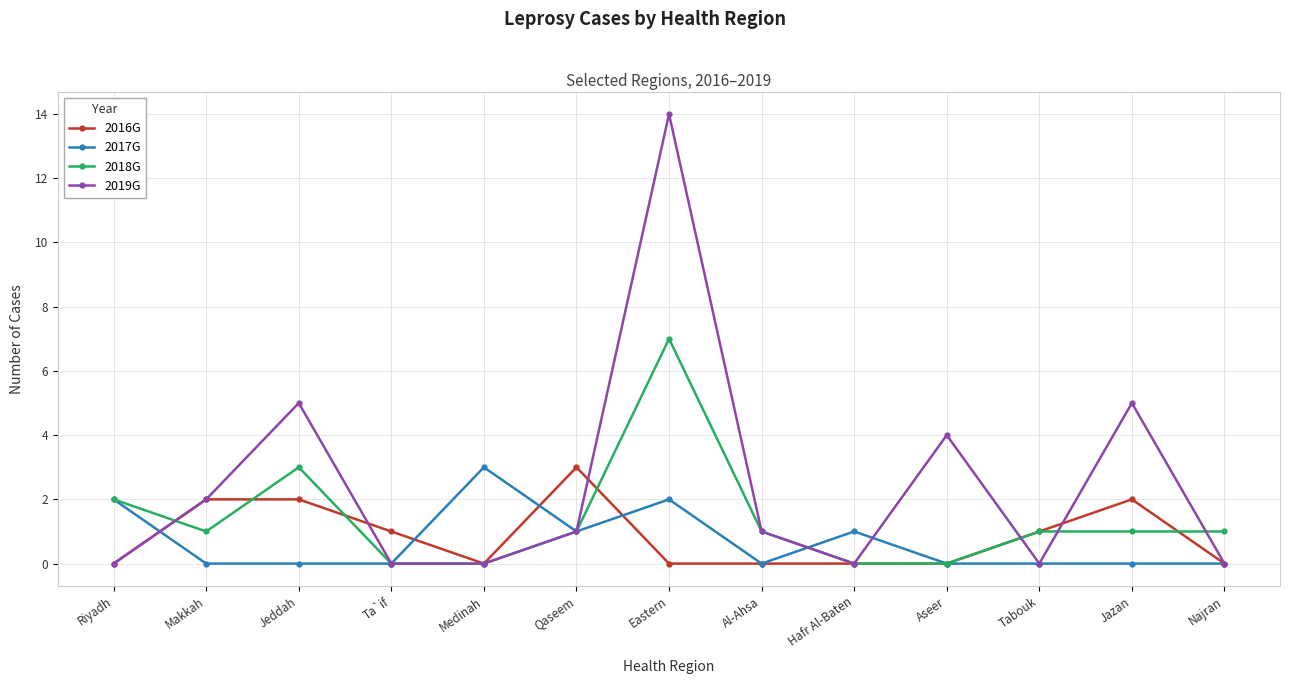

At which label does 2019G reach its peak?

Eastern